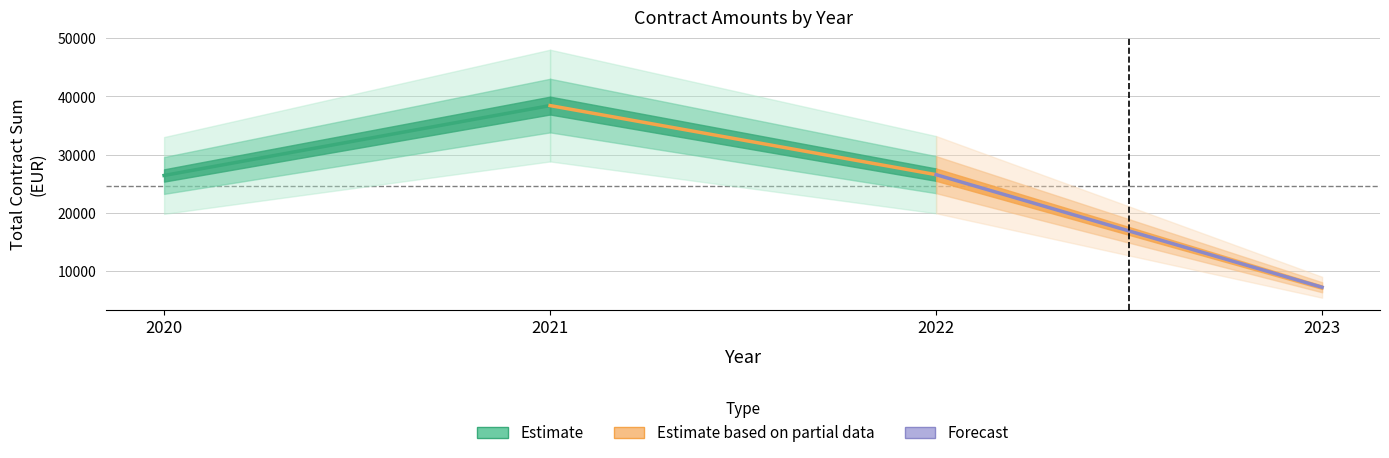

How many data points in Forecast are above 26550?

1